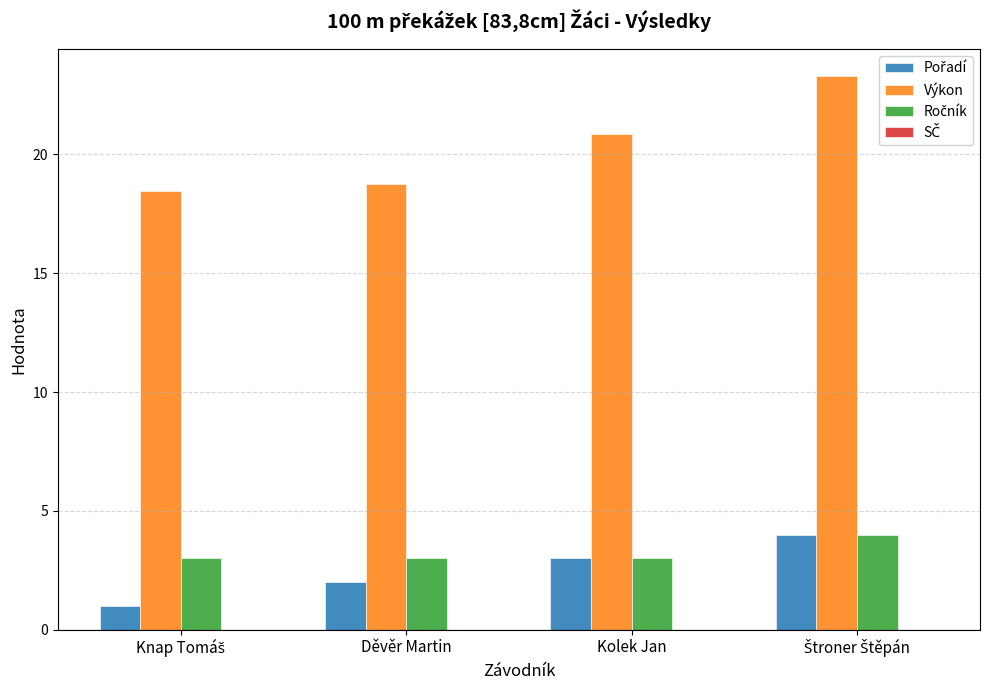

Where is Výkon nearest to the value 20?

Kolek Jan